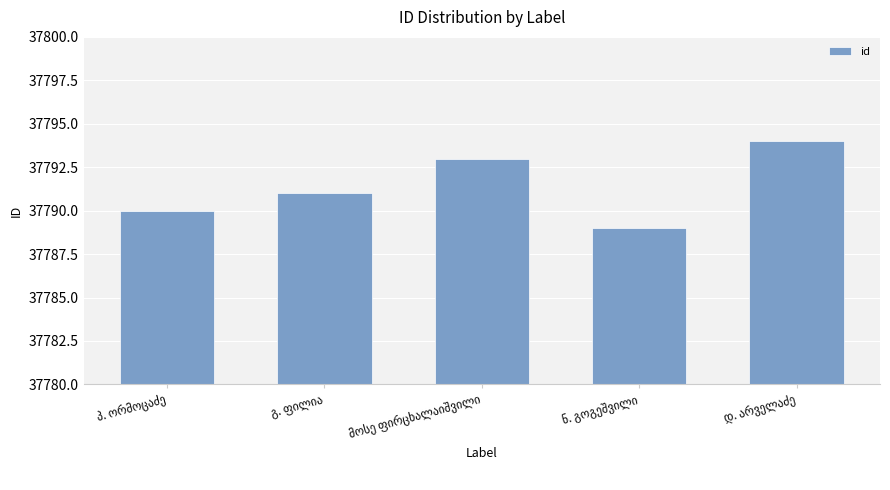

What is the smallest value displayed?

37789